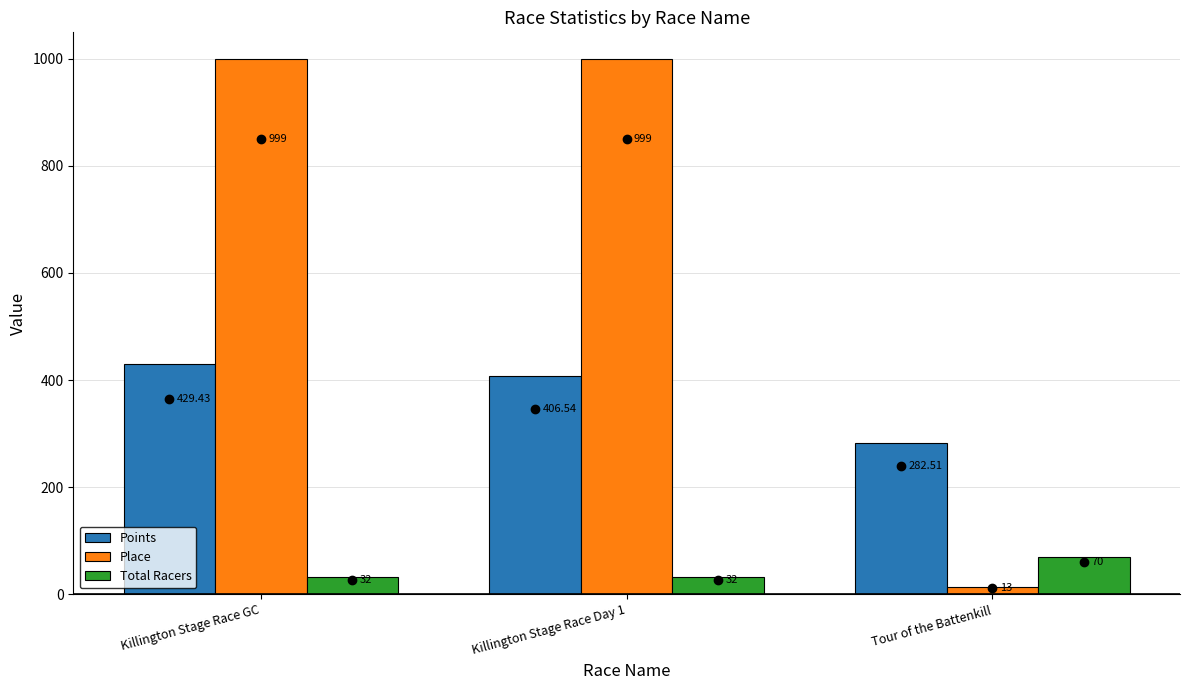

What is the difference between the maximum and minimum values in the Total Racers series?

38.0